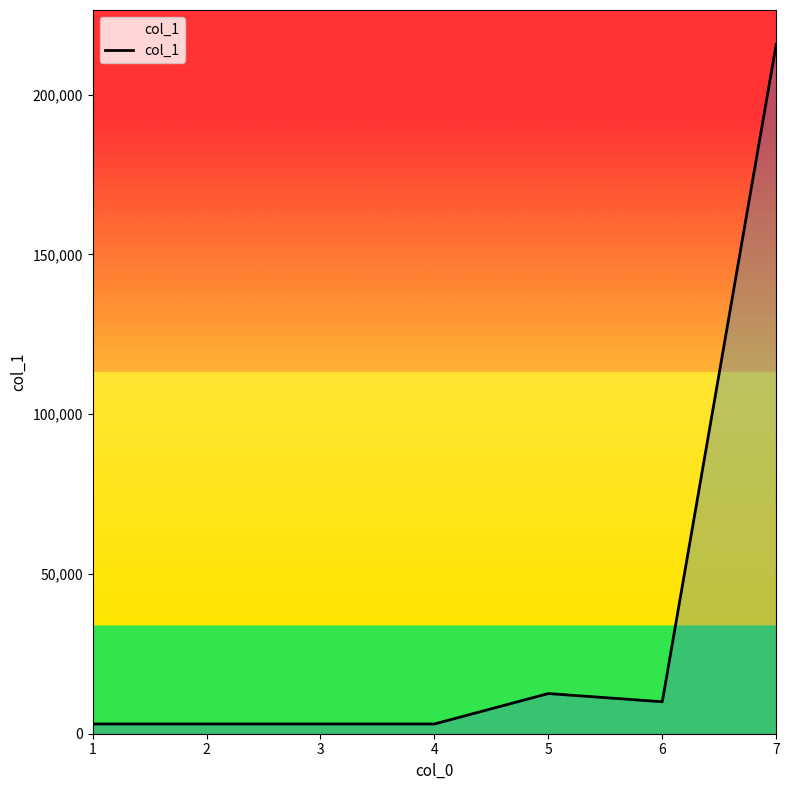

Reading left to right, what are all the values shown in this chart?

3050	3050	3050	3050	12570	10000	215674